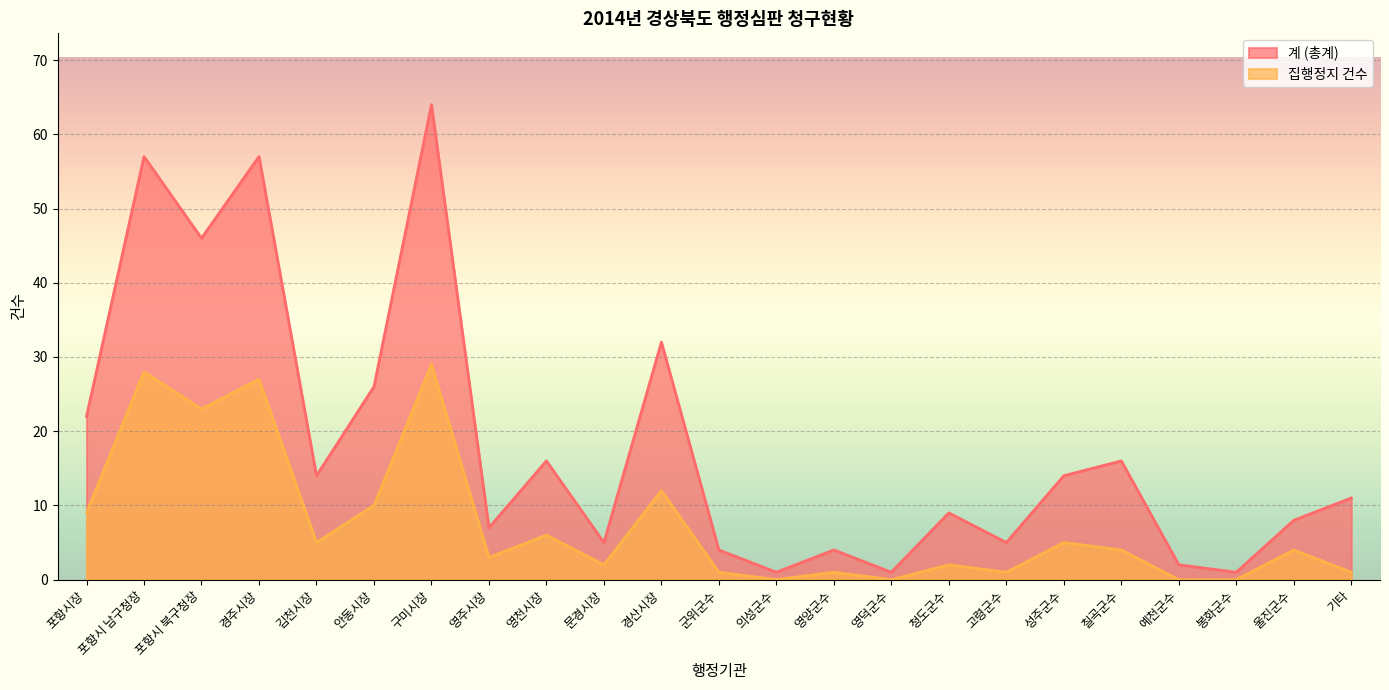

Where is the first local maximum for 집행정지 건수?

포항시 남구청장